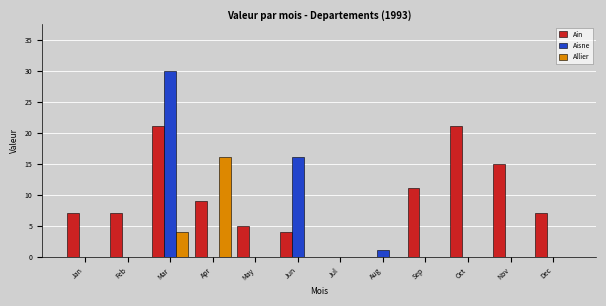

Which series changed the most between Sep and Oct?

Ain